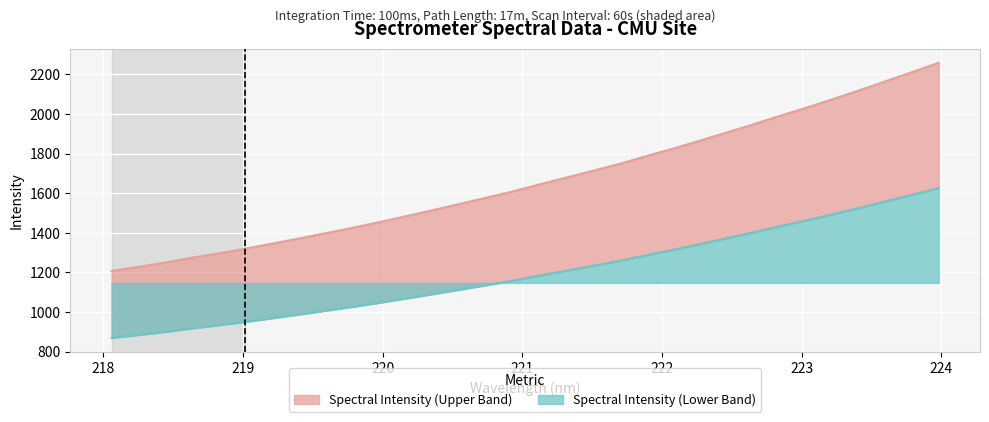

At which label does the data first exceed 1643?

221.1174